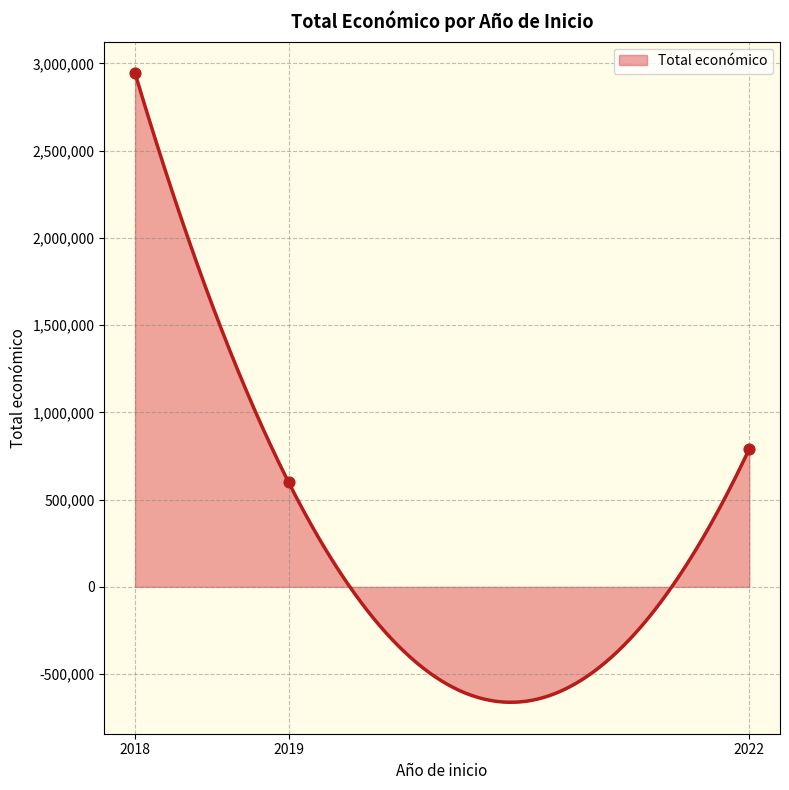

What is the maximum value for Total económico?

2944802.0